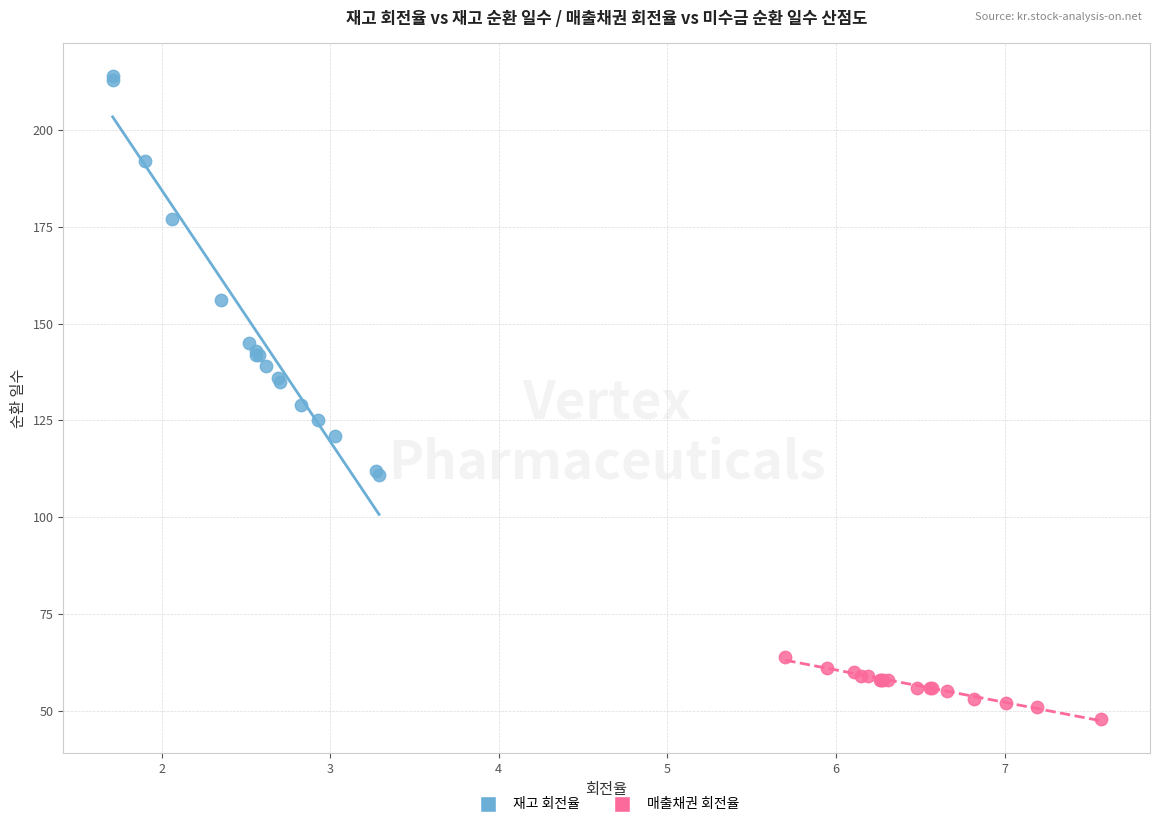

Which series contains the highest Y value?

재고 회전율